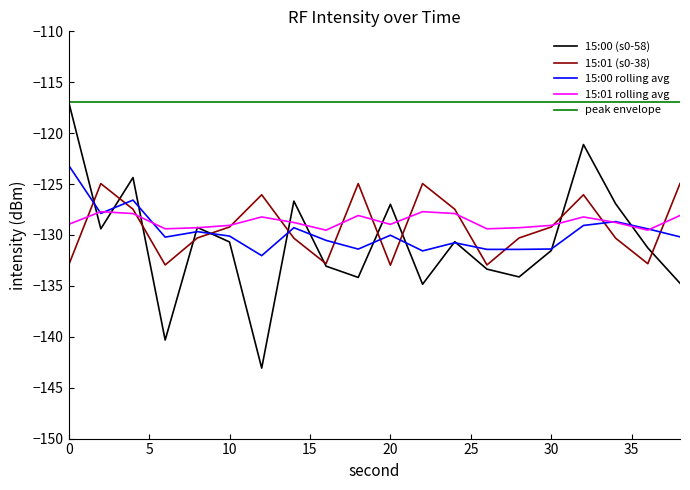

Which series has the largest total across all categories?

peak envelope